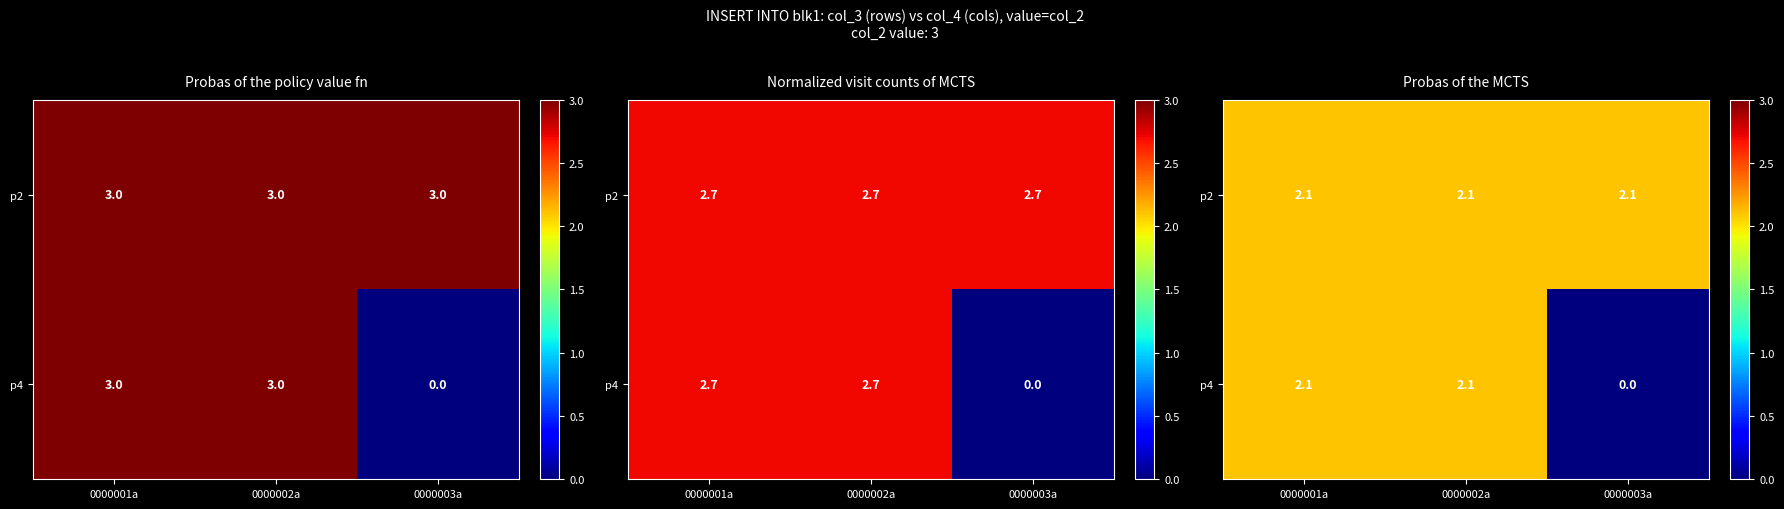

What is the lowest value of the p2 series?

2.1